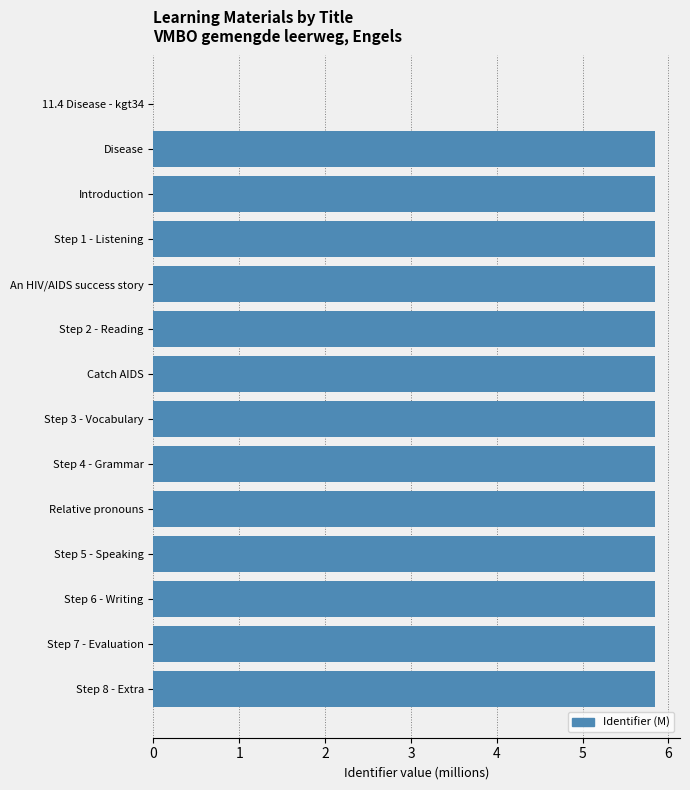

What is the average value?

5.4